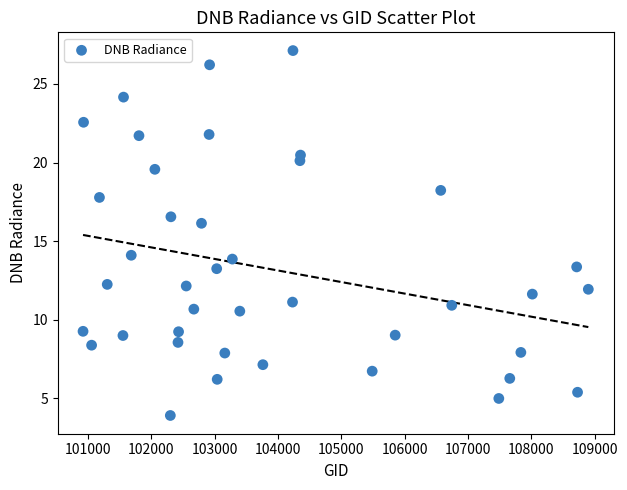

What is the range of X values (max minus min)?

7977.0